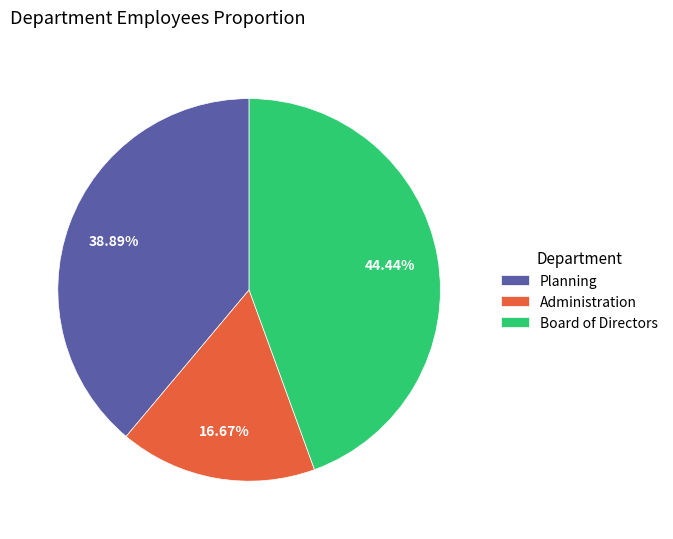

To the nearest percent, what is the difference between the Planning and Administration slice percentages?

22%